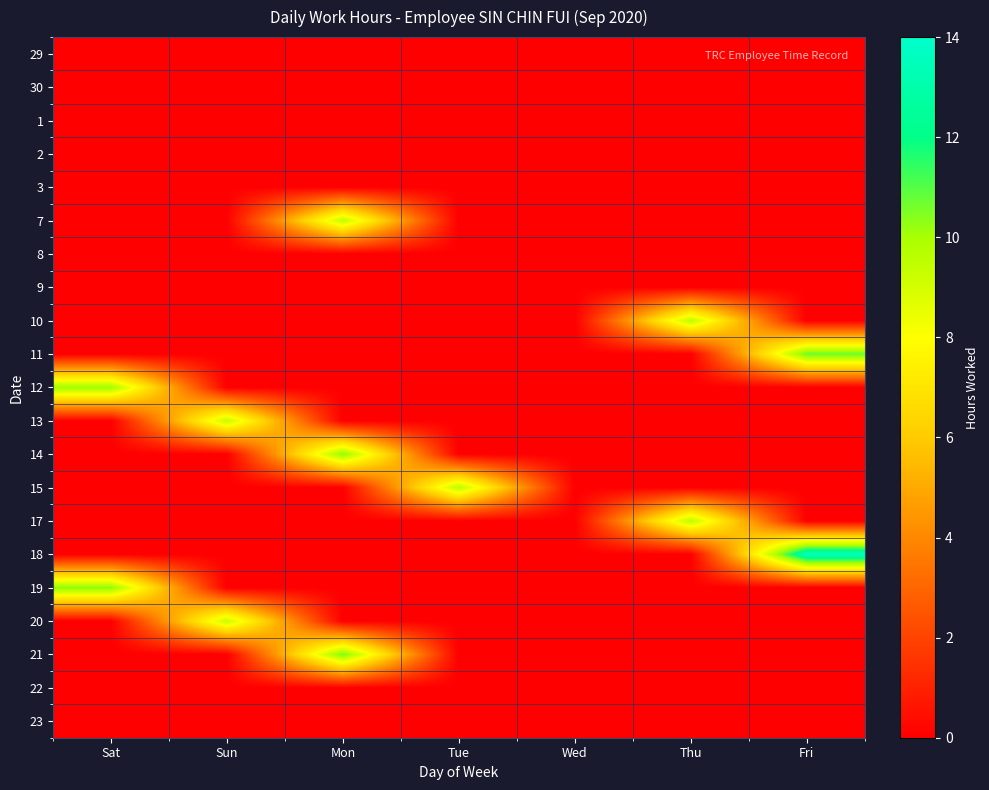

Rank the series by their maximum value, from highest to lowest.

18, 11, 21, 14, 19, 12, 15, 17, 10, 7, 13, 20, 29, 30, 1, 2, 3, 8, 9, 22, 23